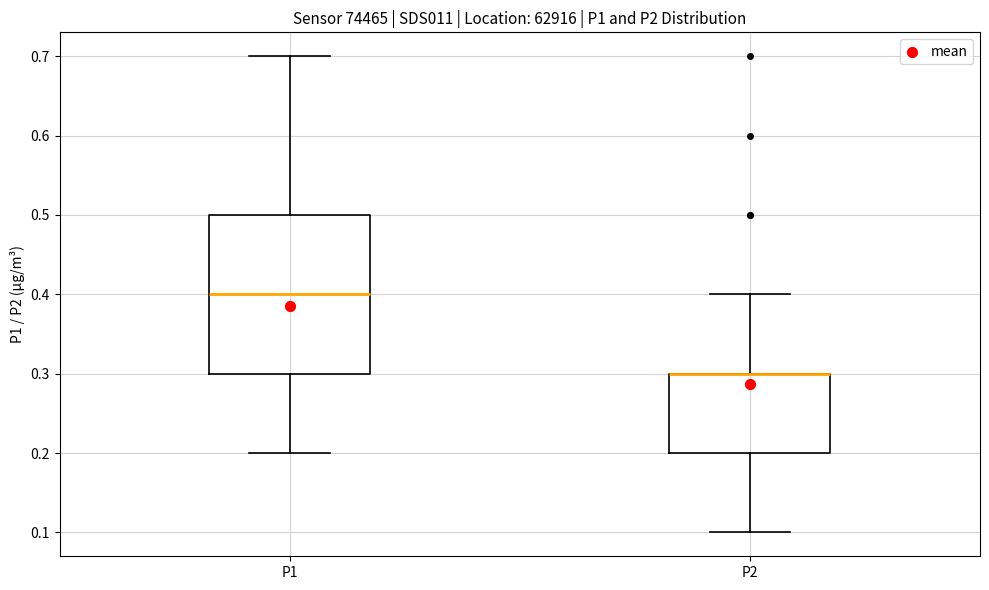

Reading left to right, read every box against the y-axis: the position of its median line, the range the box covers, and the ends of its whiskers. The values are not printed on the chart, so give them approximately, as read against the axis.

P1: median 0.4, box 0.3 to 0.5, whiskers 0.2 to 0.7
P2: median 0.3 (drawn on the box's upper edge), box 0.2 to 0.3, whiskers 0.1 to 0.4